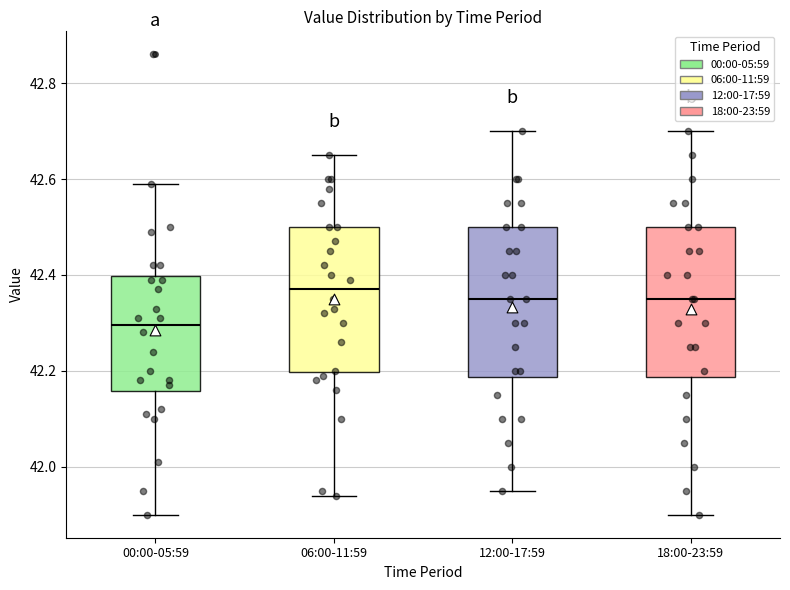

Reading left to right, transcribe this box plot: for each box, give where its median line is, the range the box spans, and where its two whiskers end, as read against the y-axis. The values are not printed on the chart, so give them approximately, as read against the axis.

00:00-05:59: median 42.30, box 42.16 to 42.40, whiskers 41.90 to 42.60
06:00-11:59: median 42.38, box 42.20 to 42.50, whiskers 41.94 to 42.66
12:00-17:59: median 42.36, box 42.18 to 42.50, whiskers 41.96 to 42.70
18:00-23:59: median 42.36, box 42.18 to 42.50, whiskers 41.90 to 42.70